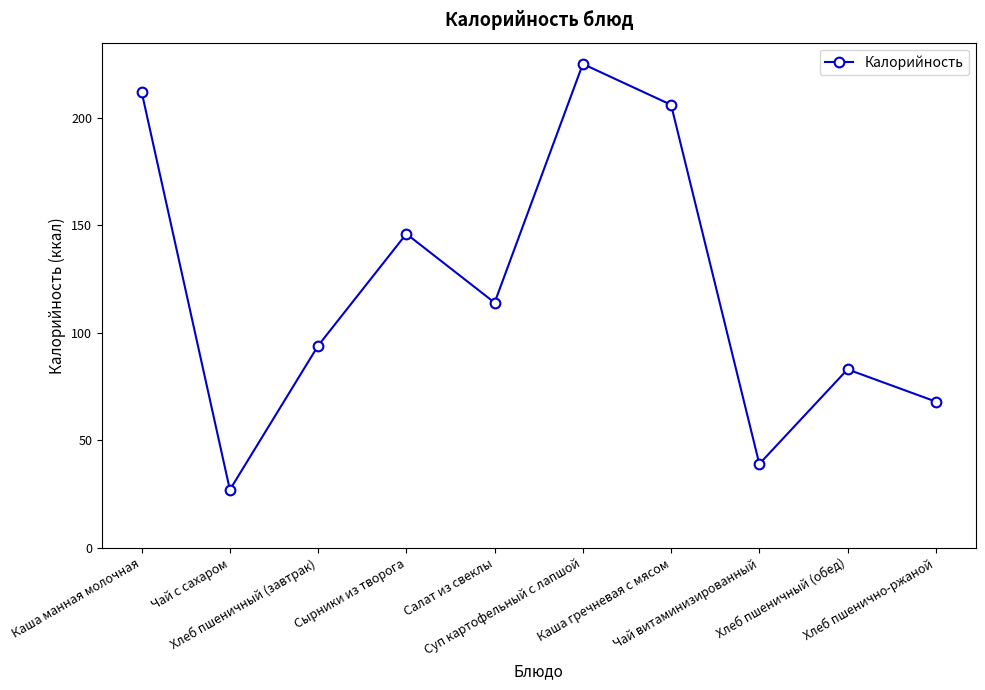

Does the chart have visible grid lines?

No